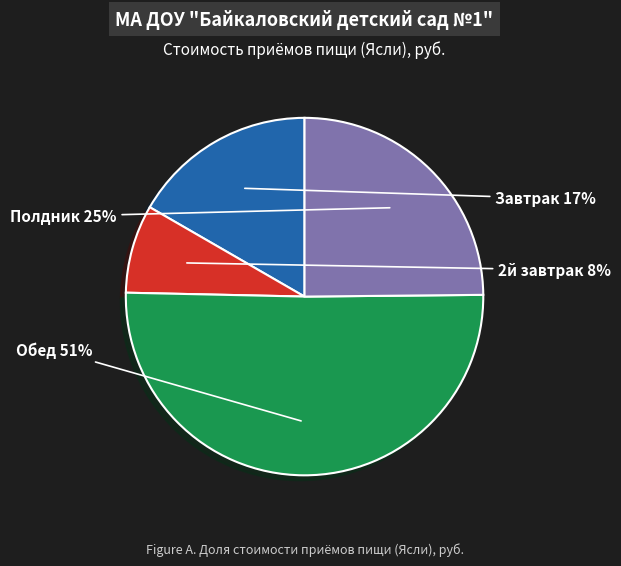

Which category has the biggest portion of the pie?

Обед